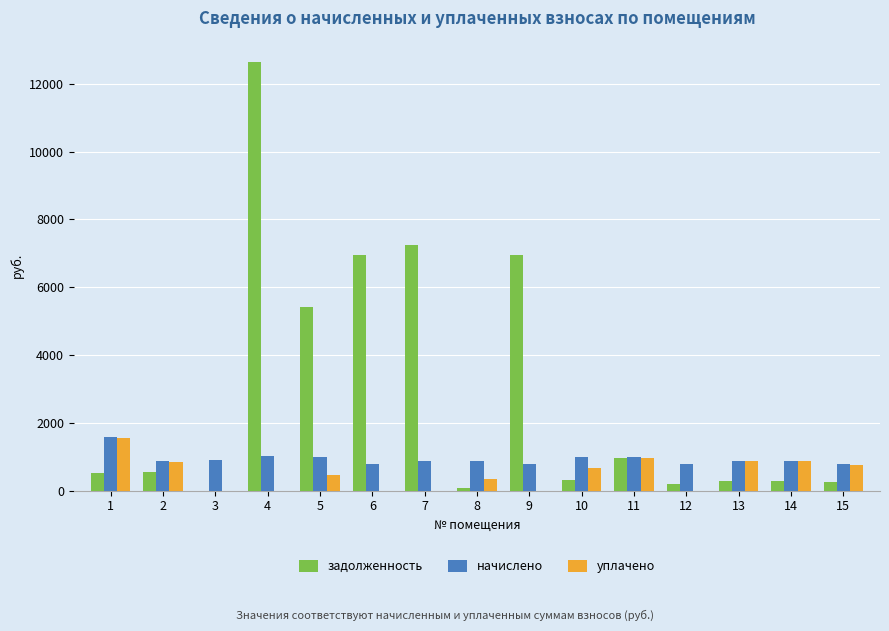

The уплачено series shows 450.0 at 5. True or false?

True